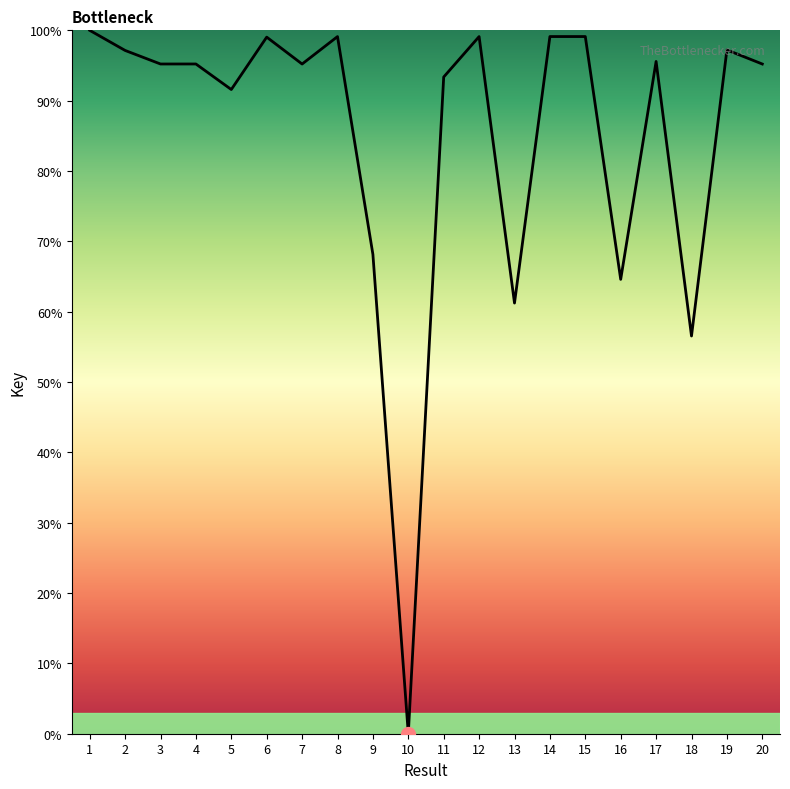

What is the change in value from 5 to 20?

+3.6